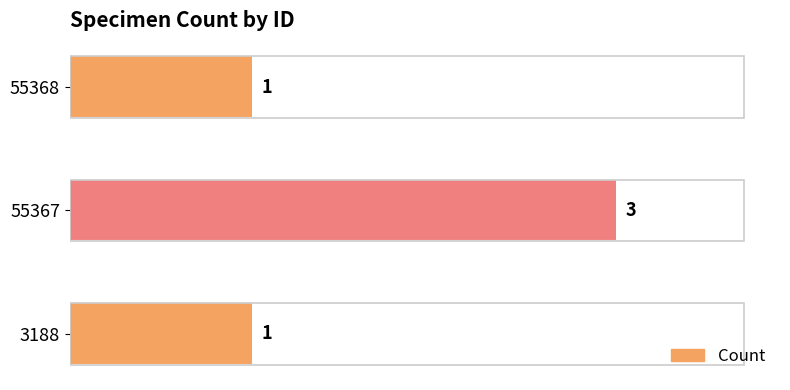

What is the maximum value shown in the chart?

3